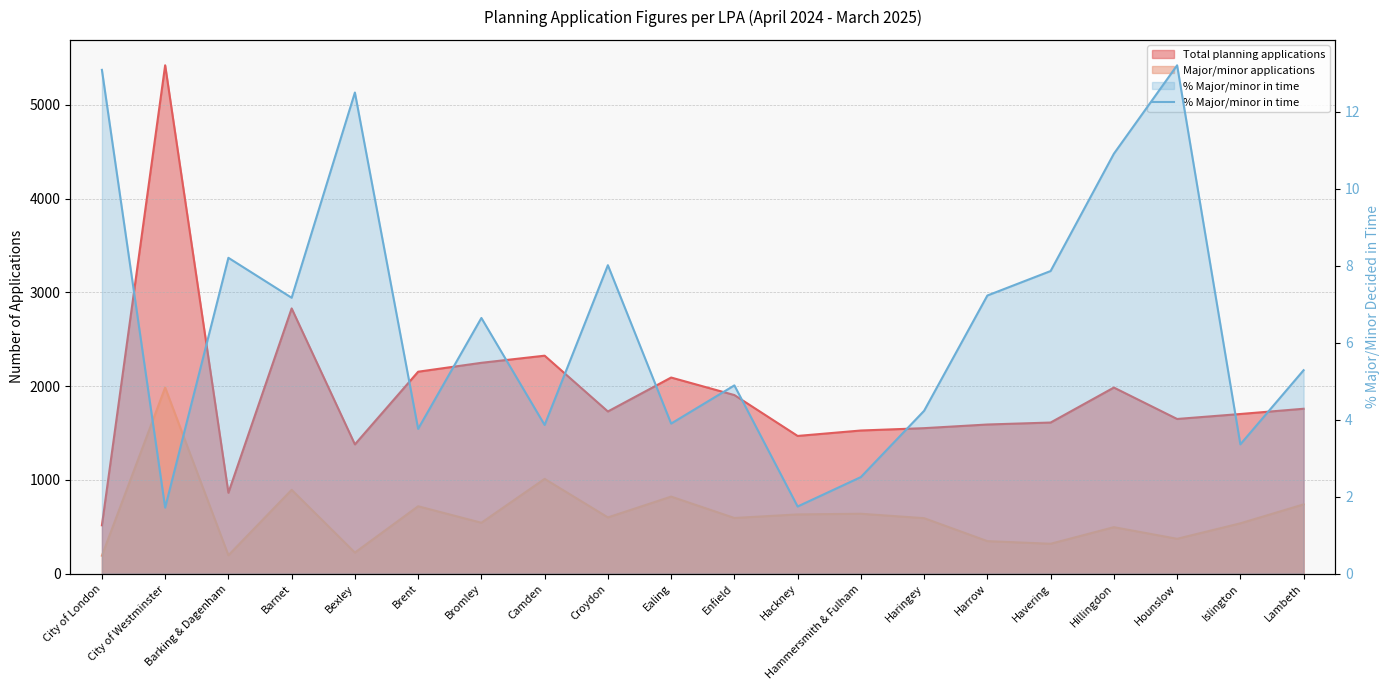

How many points are lower than both their immediate neighbors (excluding endpoints)?

7